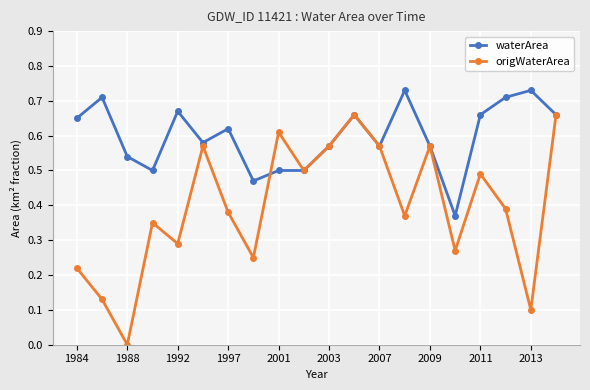

List the series in order of their overall mean, lowest first.

origWaterArea, waterArea